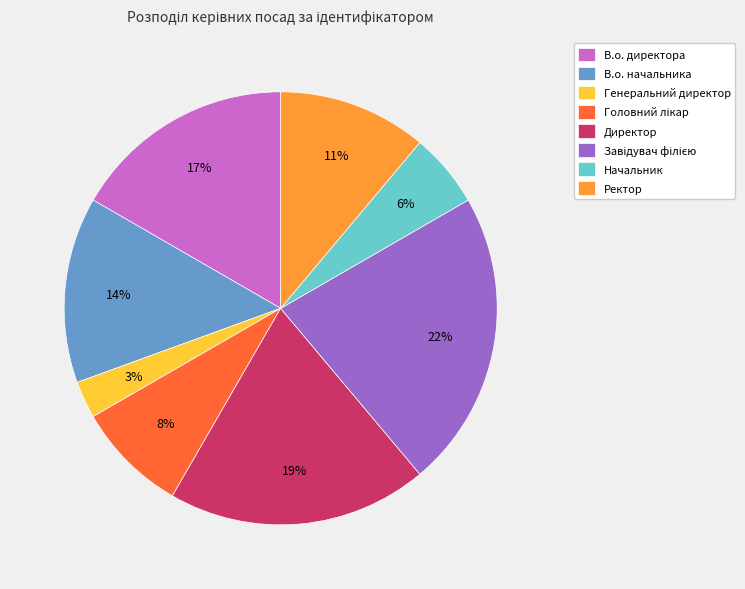

Is there any slice that represents more than half of the pie?

No